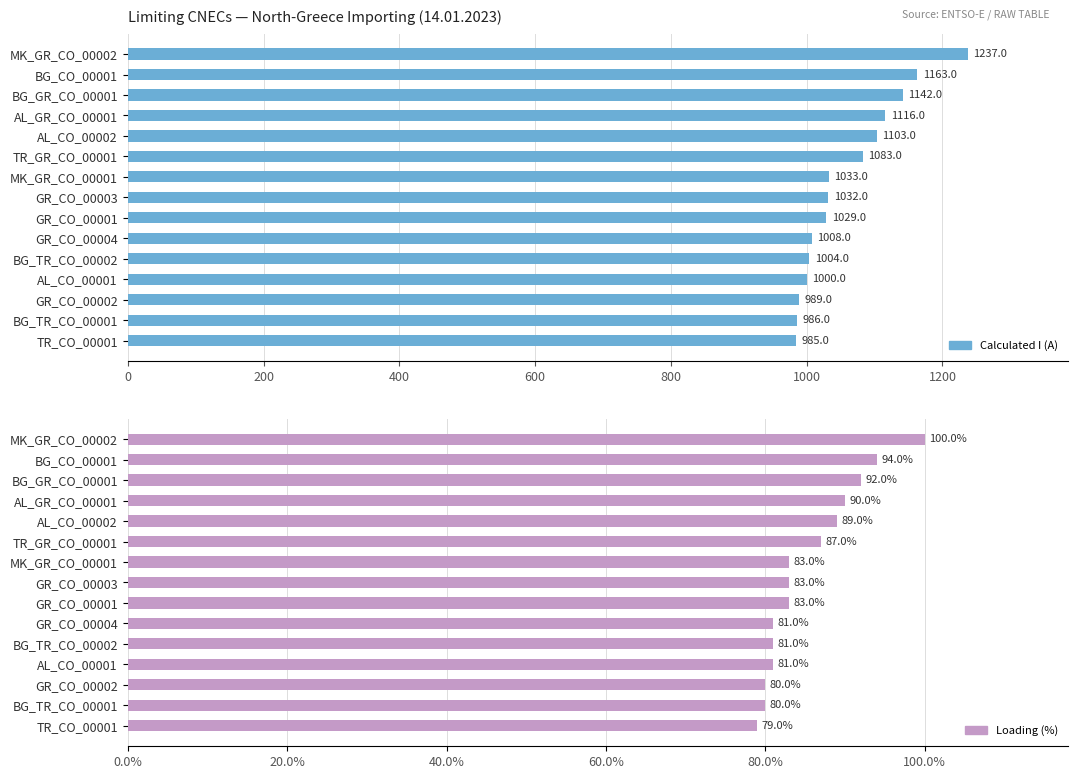

At MK_GR_CO_00001, list the series in order from smallest to largest.

Loading (%), Calculated I (A)